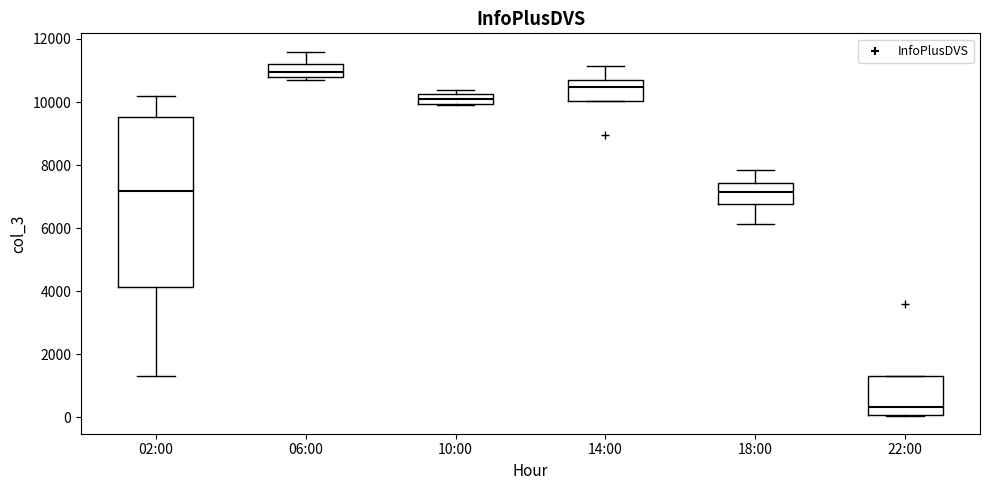

Reading left to right, transcribe this box plot: for each box, give where its median line is, the range the box spans, and where its two whiskers end, as read against the y-axis. The values are not printed on the chart, so give them approximately, as read against the axis.

02:00: median 7200, box 4200 to 9600, whiskers 1400 to 10200
06:00: median 11000, box 10800 to 11200, whiskers 10600 to 11600
10:00: median 10000 (inside the box), box 10000 to 10200, whiskers 9800 to 10400
14:00: median 10400, box 10000 to 10800, whiskers 10000 to 11200
18:00: median 7200, box 6800 to 7400, whiskers 6200 to 7800
22:00: median 400, box 0 to 1400, whiskers 0 to 1400